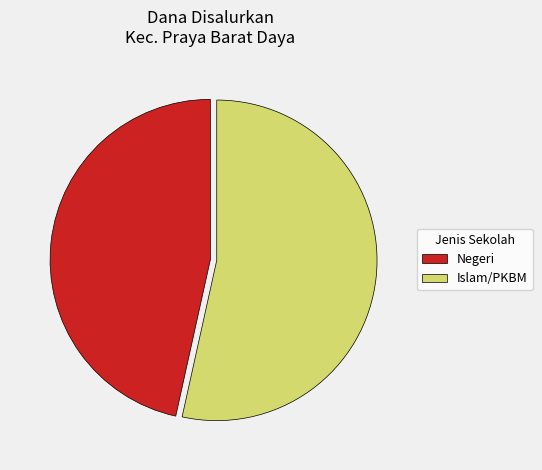

Approximately how many times larger is the value at Islam/PKBM compared to Negeri?

1.1